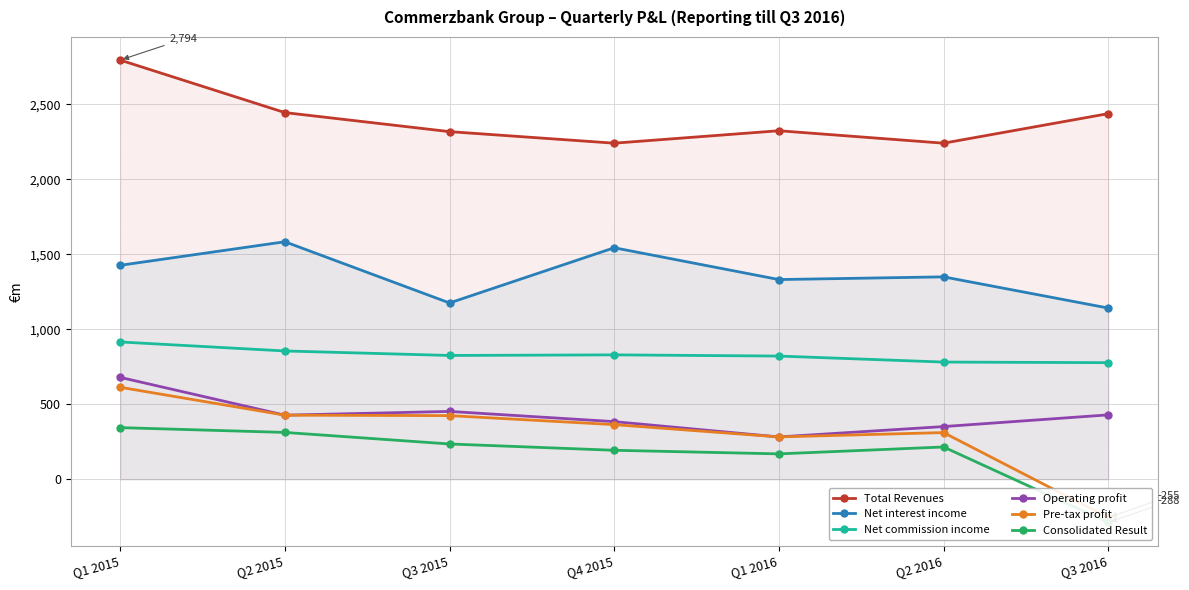

Between Q4 2015 and Q3 2015, which is larger?

Q3 2015